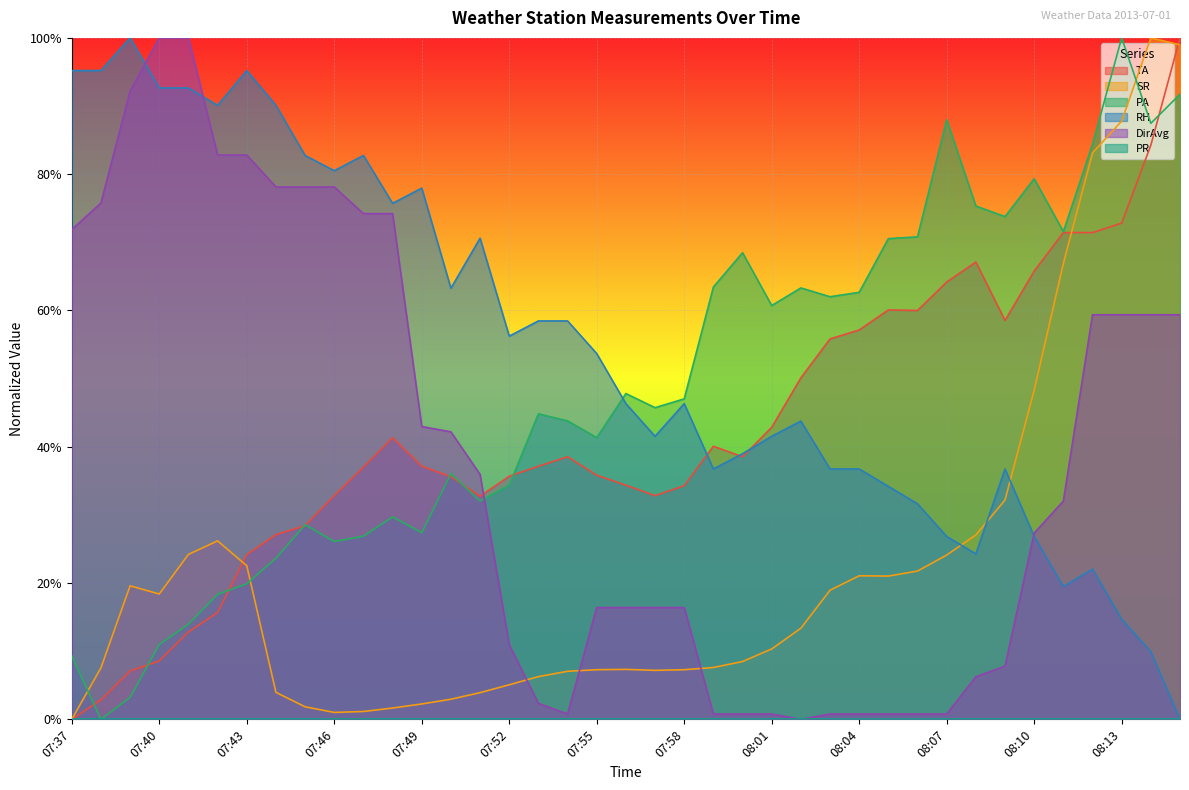

Does the chart display data point markers on the line(s)?

No